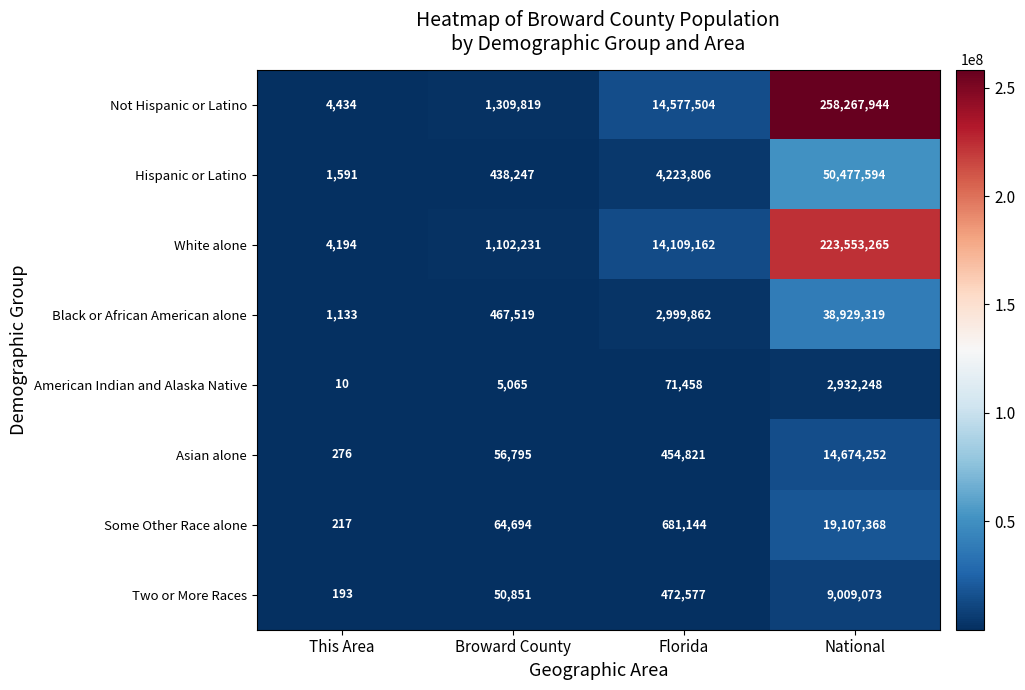

Which series has the largest total across all categories?

Not Hispanic or Latino